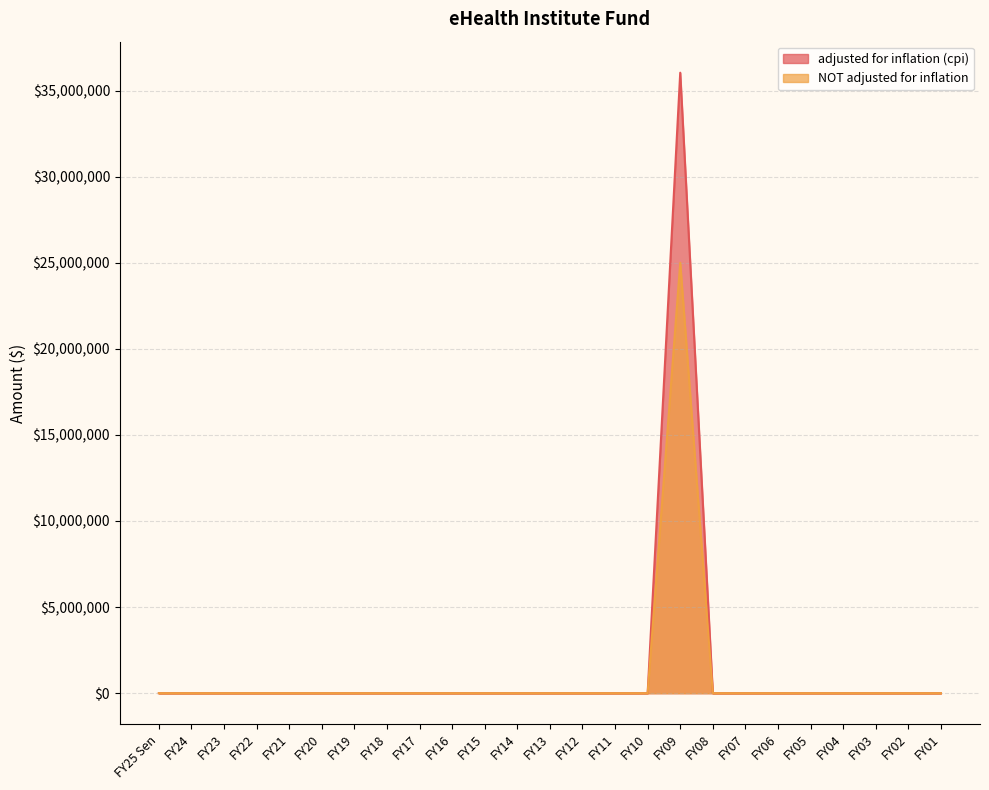

Reading left to right, list all the values displayed in this chart.

adjusted for inflation (cpi): FY25 Sen=0	FY24=0	FY23=0	FY22=0	FY21=0	FY20=0	FY19=0	FY18=0	FY17=0	FY16=0	FY15=0	FY14=0	FY13=0	FY12=0	FY11=0	FY10=0	FY09=36035711	FY08=0	FY07=0	FY06=0	FY05=0	FY04=0	FY03=0	FY02=0	FY01=0
NOT adjusted for inflation: FY25 Sen=0	FY24=0	FY23=0	FY22=0	FY21=0	FY20=0	FY19=0	FY18=0	FY17=0	FY16=0	FY15=0	FY14=0	FY13=0	FY12=0	FY11=0	FY10=0	FY09=25000000	FY08=0	FY07=0	FY06=0	FY05=0	FY04=0	FY03=0	FY02=0	FY01=0